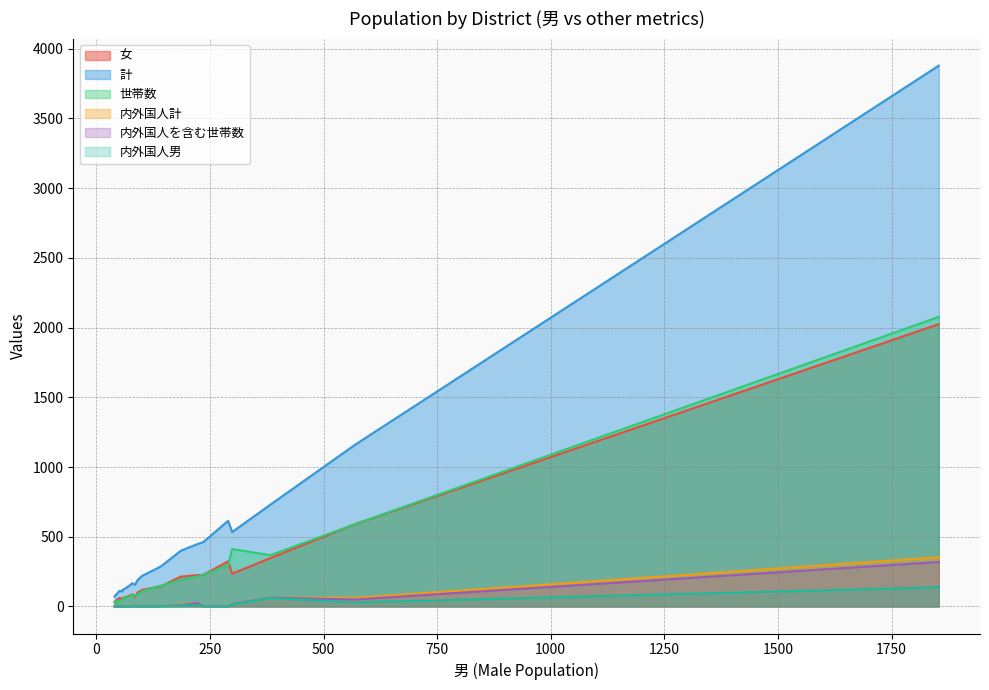

Read the 計 value at 101.

220